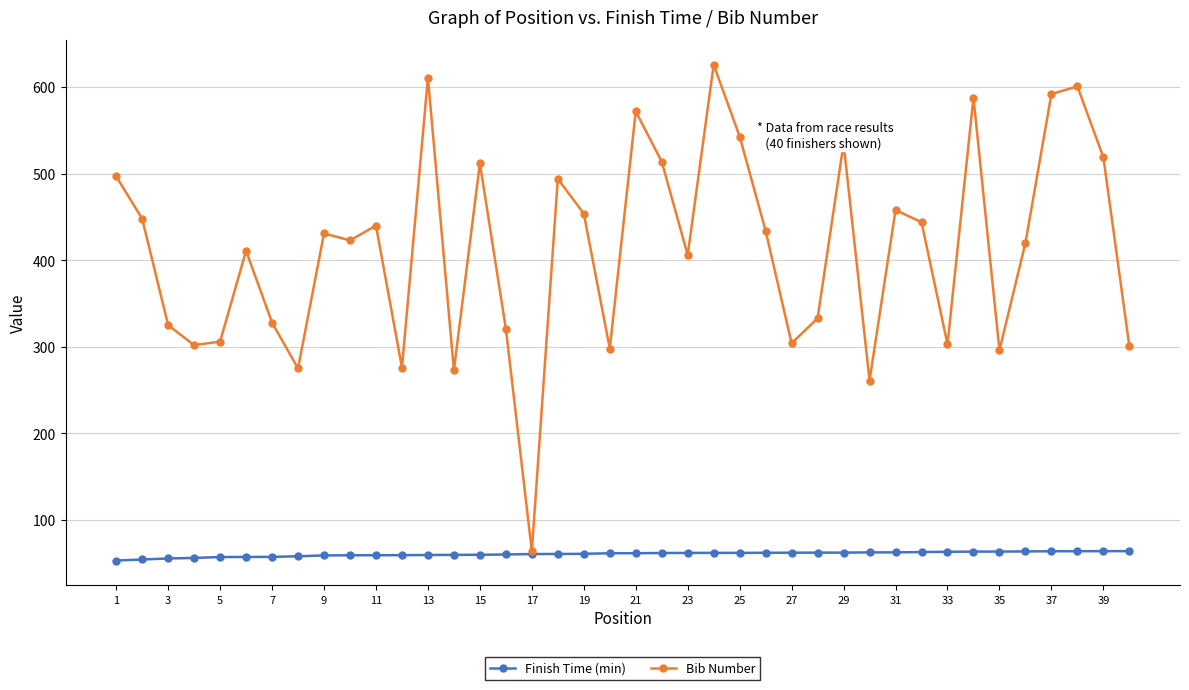

Which series has the largest total across all categories?

Bib Number